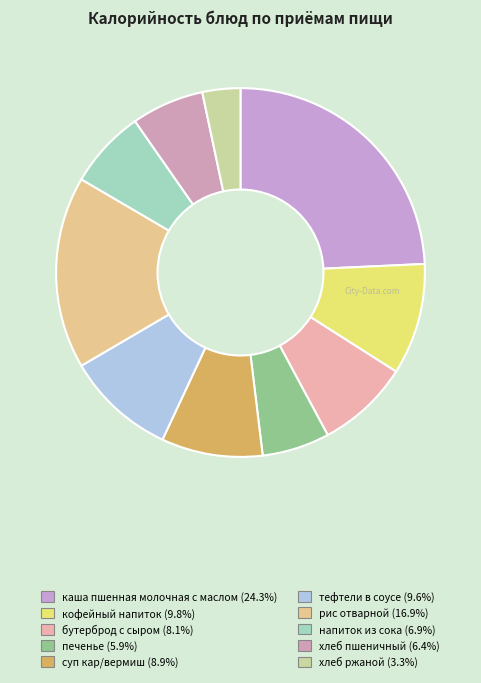

Count the number of slices in the pie.

10